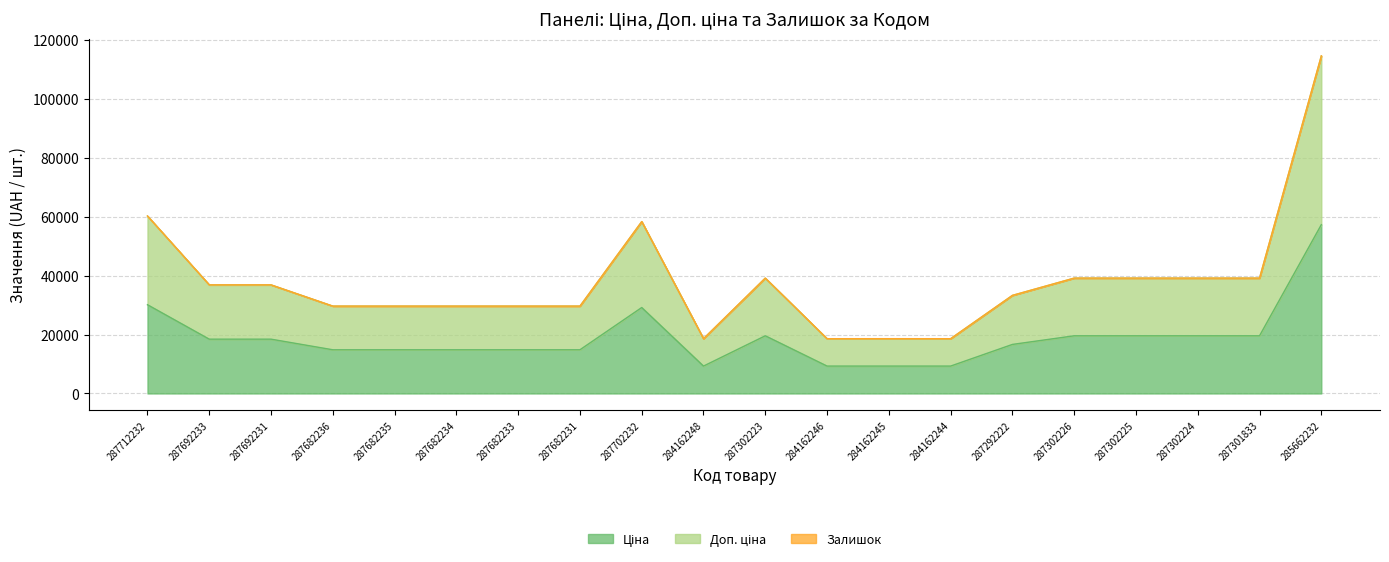

Is the value of Ціна at 287292222 greater than the value of Доп. ціна at 287302225?

No